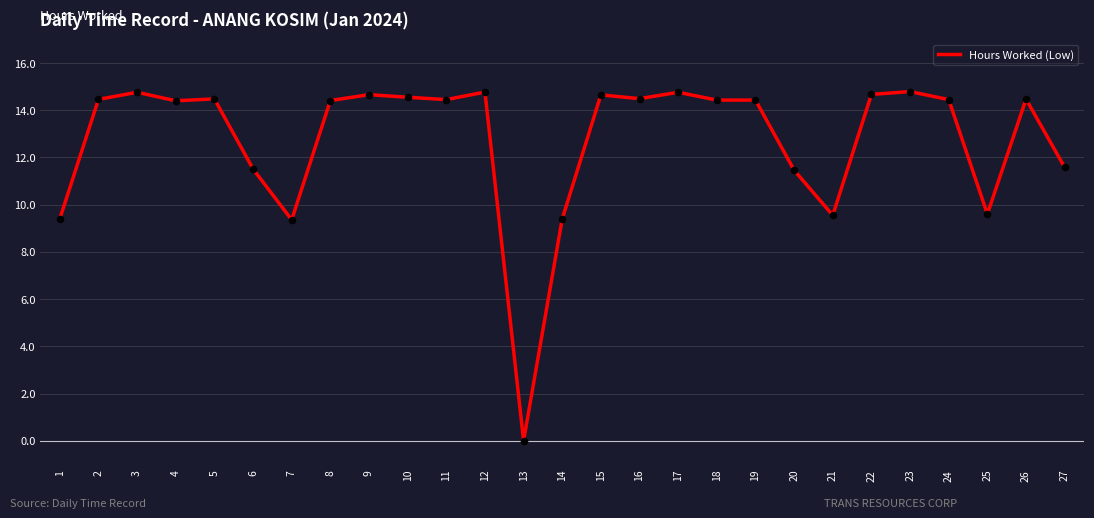

Which has a higher value, 3 or 13?

3